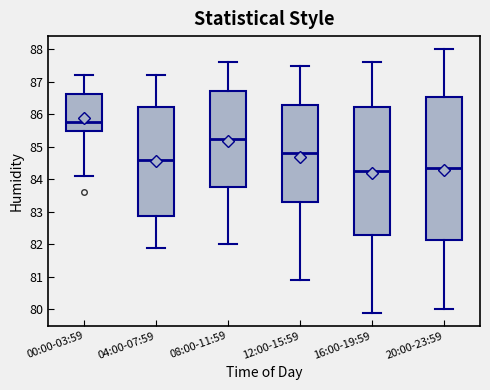

Reading left to right, read every box against the y-axis: the position of its median line, the range the box covers, and the ends of its whiskers. The values are not printed on the chart, so give them approximately, as read against the axis.

00:00-03:59: median 85.8, box 85.5 to 86.6, whiskers 84.1 to 87.2
04:00-07:59: median 84.6, box 82.9 to 86.2, whiskers 81.9 to 87.2
08:00-11:59: median 85.3, box 83.8 to 86.7, whiskers 82.0 to 87.6
12:00-15:59: median 84.8, box 83.3 to 86.3, whiskers 80.9 to 87.5
16:00-19:59: median 84.3, box 82.3 to 86.2, whiskers 79.9 to 87.6
20:00-23:59: median 84.4, box 82.2 to 86.5, whiskers 80.0 to 88.0